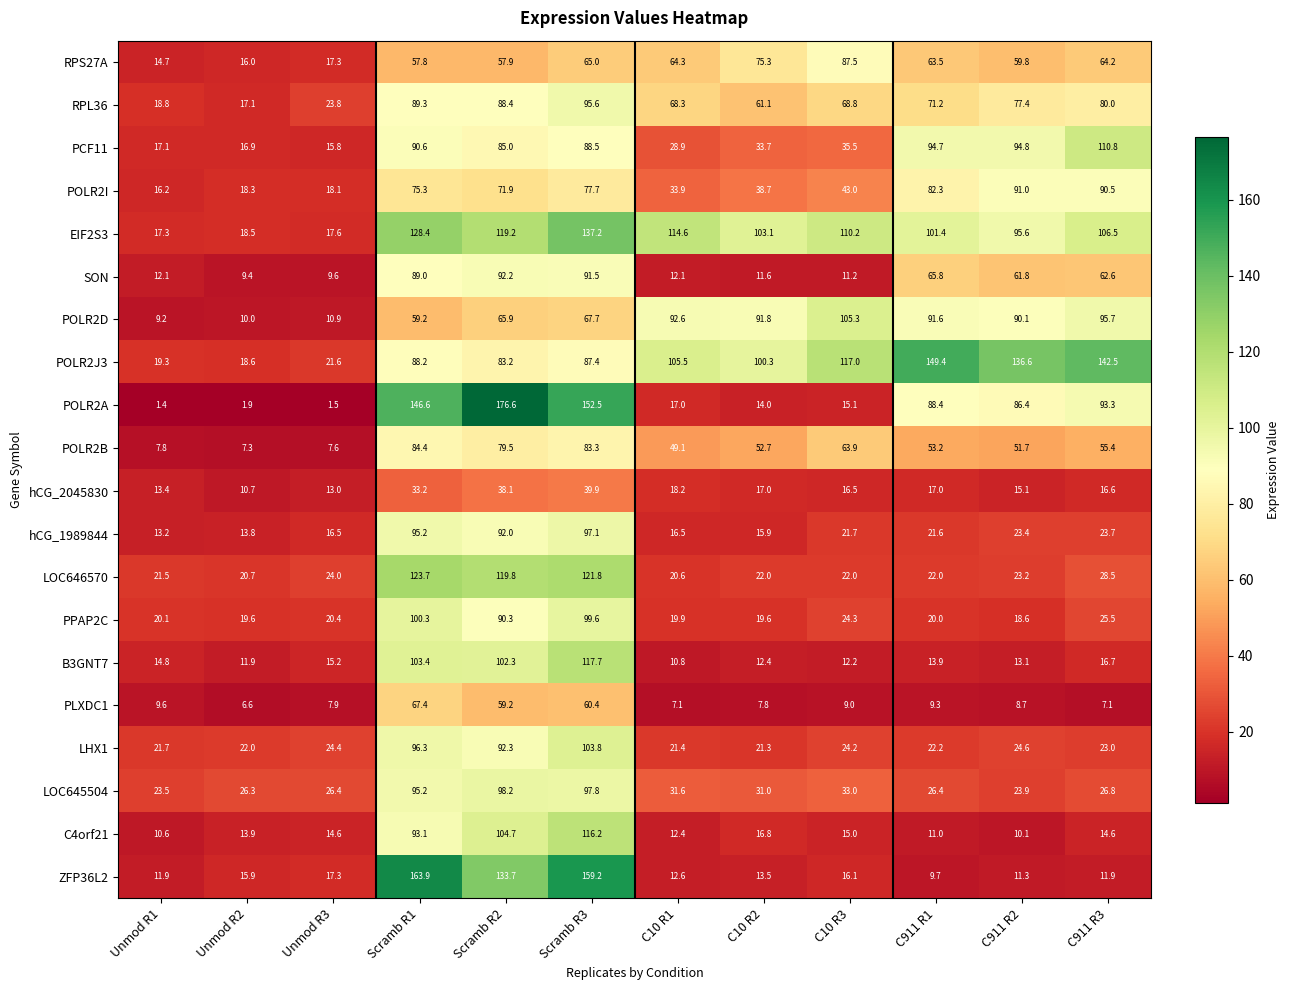

What is the spread (max minus min) of values at Scramb R3?

119.3